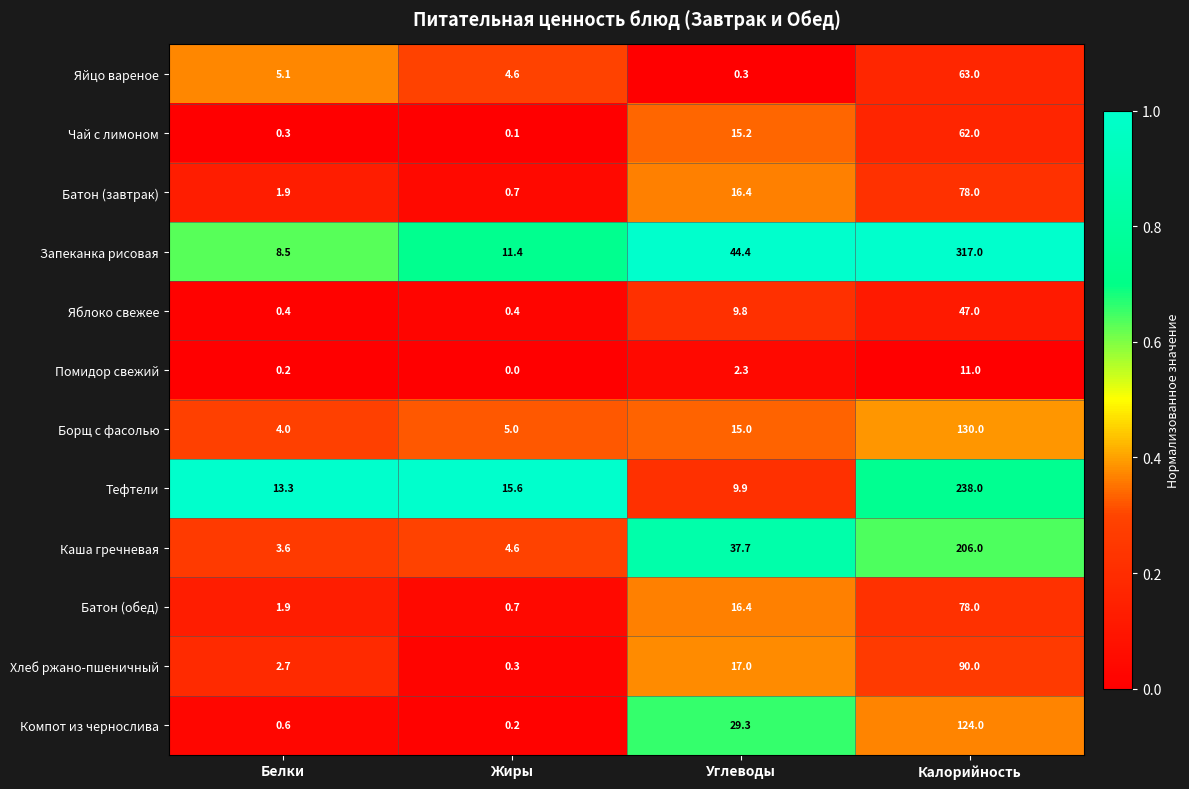

Which series has the largest total across all categories?

Запеканка рисовая